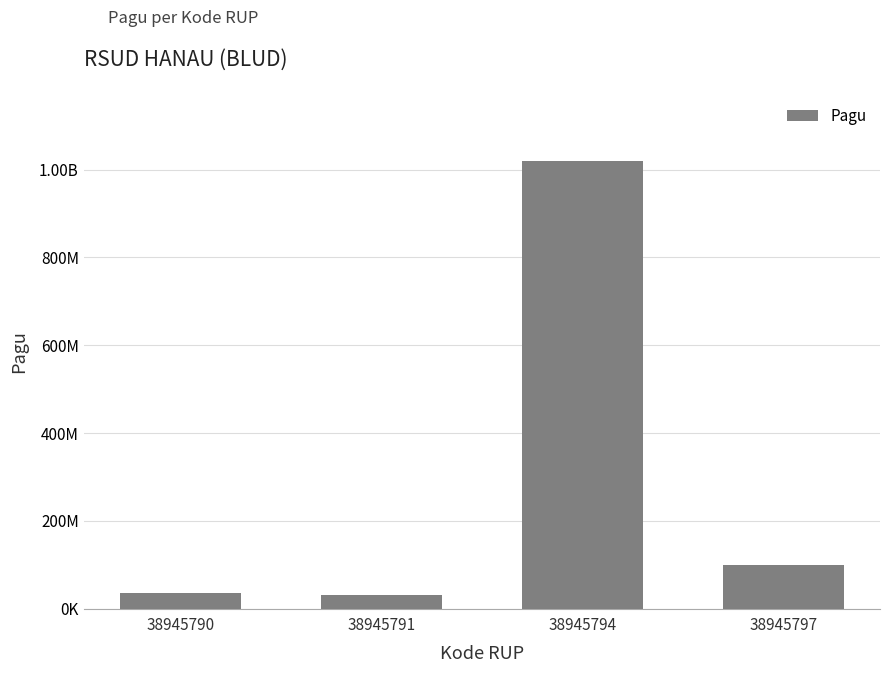

Are the bars horizontal?

No